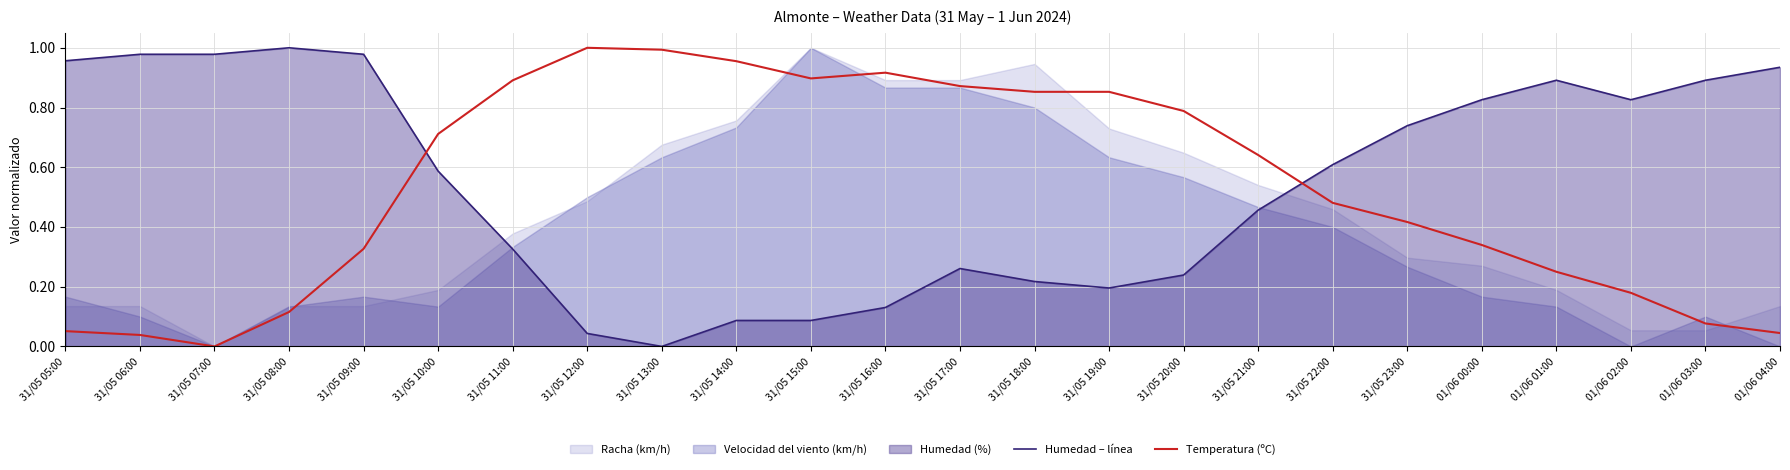

What position from the right is 01/06 04:00?

1